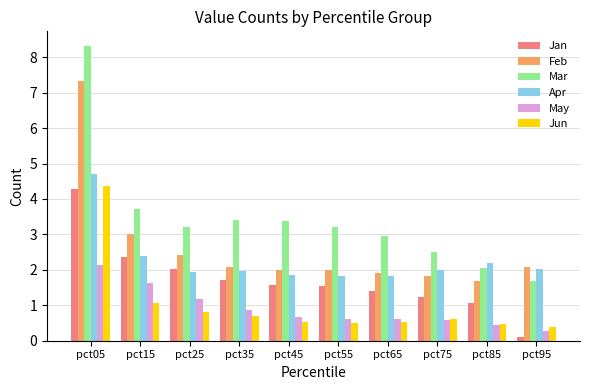

True or false: May has a value of 1.2 at pct25.

True